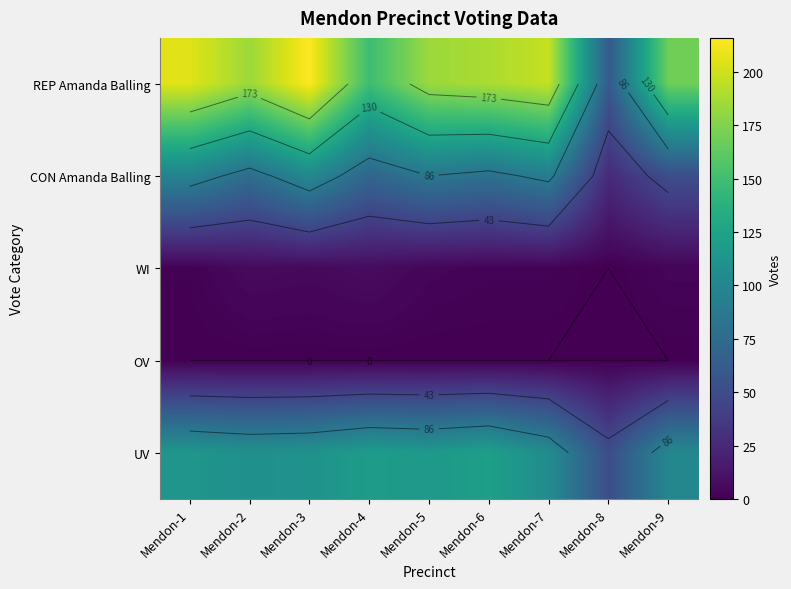

What is the highest value of the UV series?

122